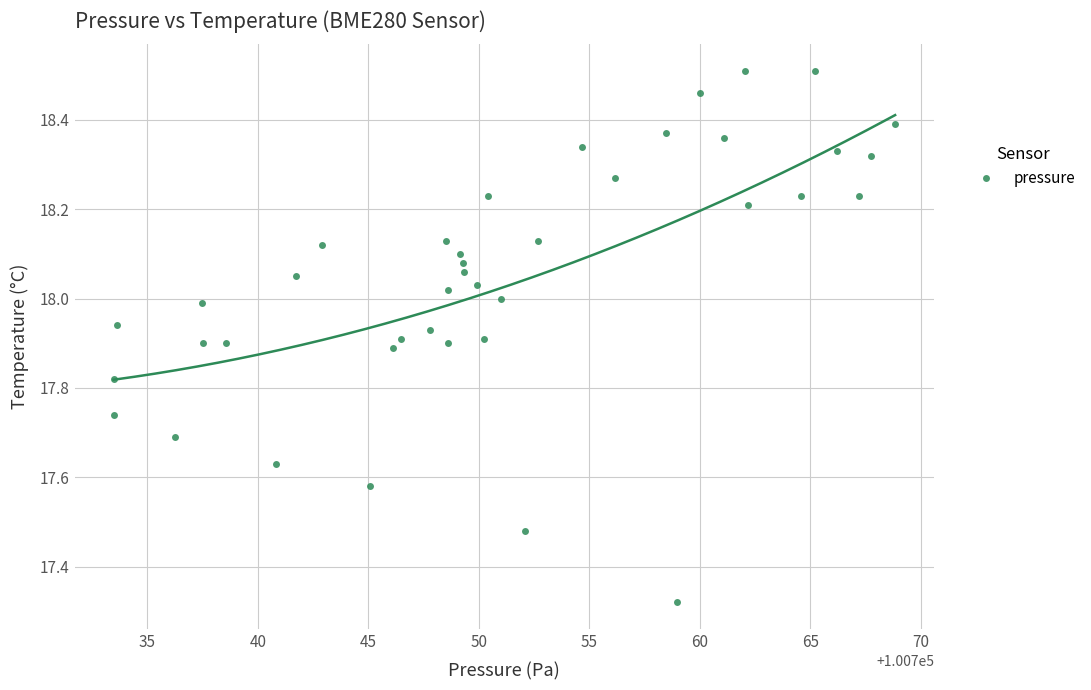

What is the range of X values (max minus min)?

35.4